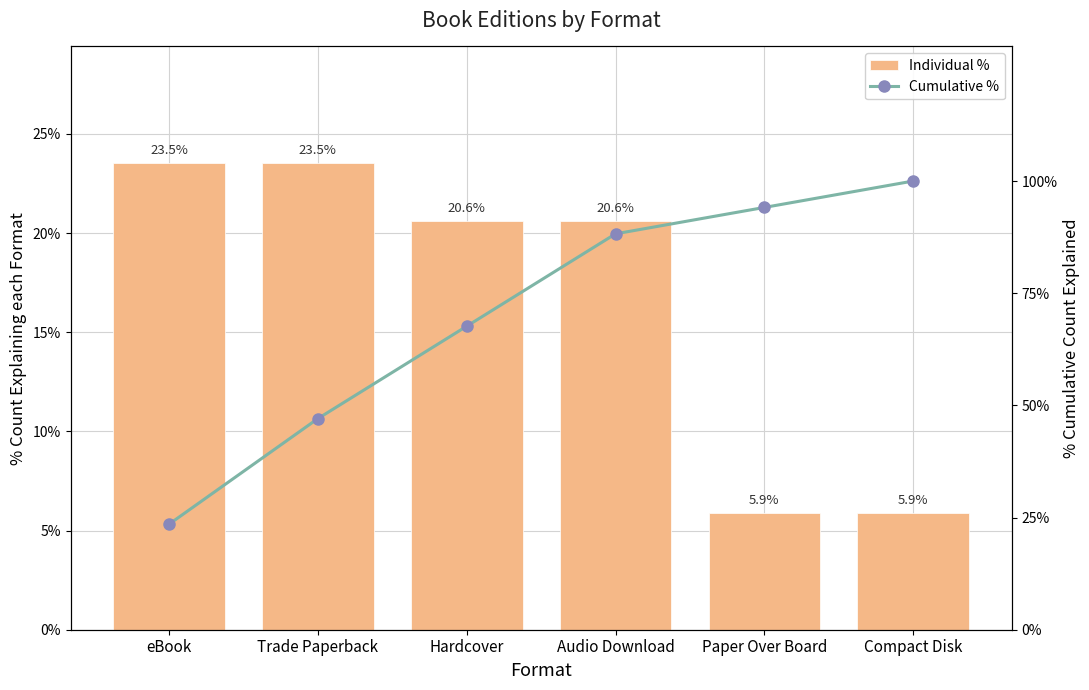

What is the smallest value displayed?

5.9